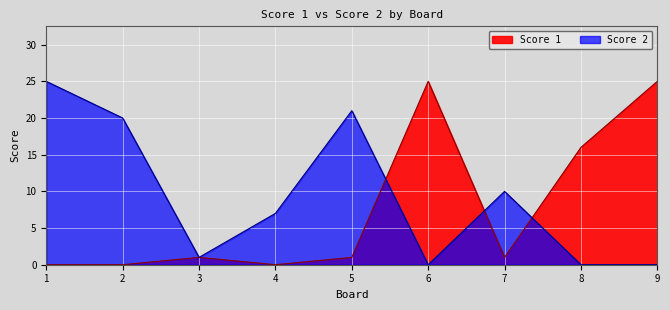

At which category does Score 2 reach its first local peak?

5